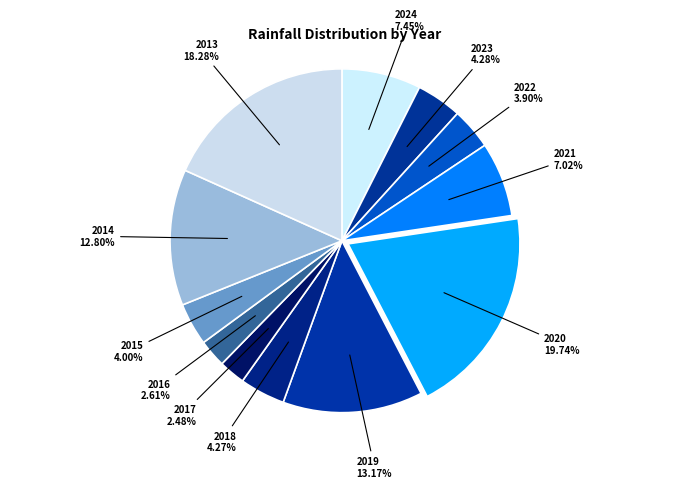

How much of the chart is everything except 2018?

95.7%